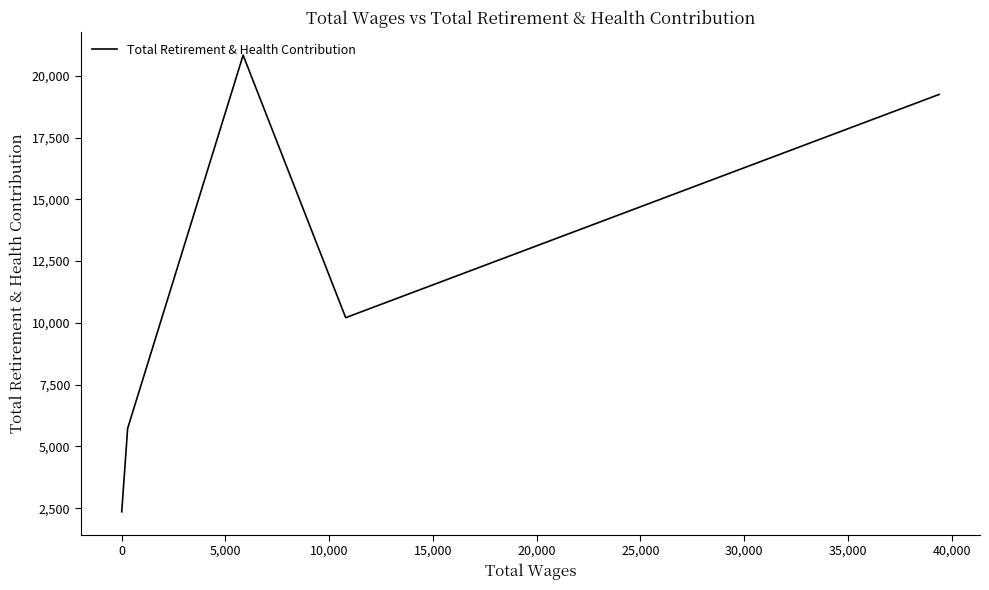

What is the average value?

11674